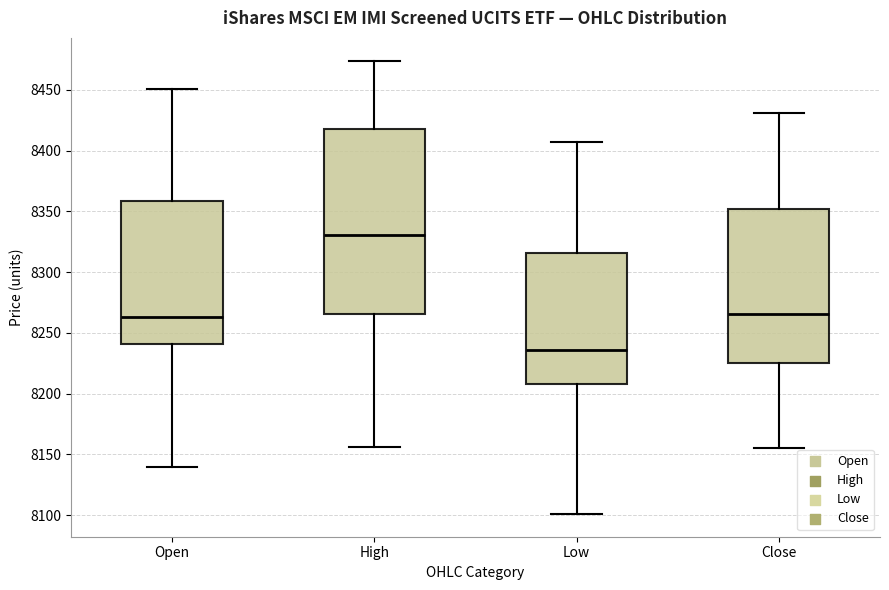

Reading left to right, transcribe this box plot: for each box, give where its median line is, the range the box spans, and where its two whiskers end, as read against the y-axis. The values are not printed on the chart, so give them approximately, as read against the axis.

Open: median 8265, box 8240 to 8360, whiskers 8140 to 8450
High: median 8330, box 8265 to 8420, whiskers 8155 to 8475
Low: median 8235, box 8210 to 8315, whiskers 8100 to 8405
Close: median 8265, box 8225 to 8350, whiskers 8155 to 8430